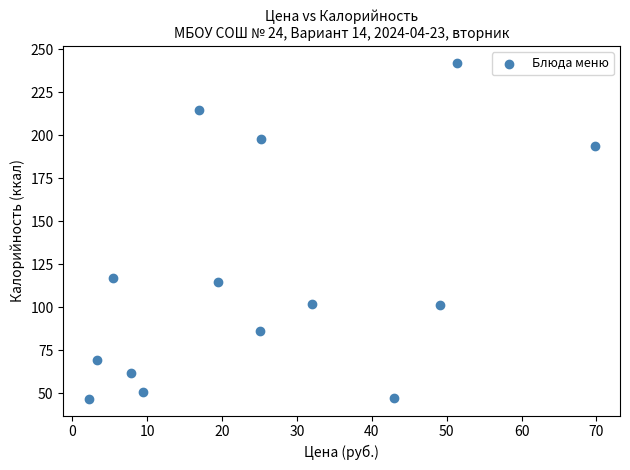

What is the range of Y values (max minus min)?

195.2